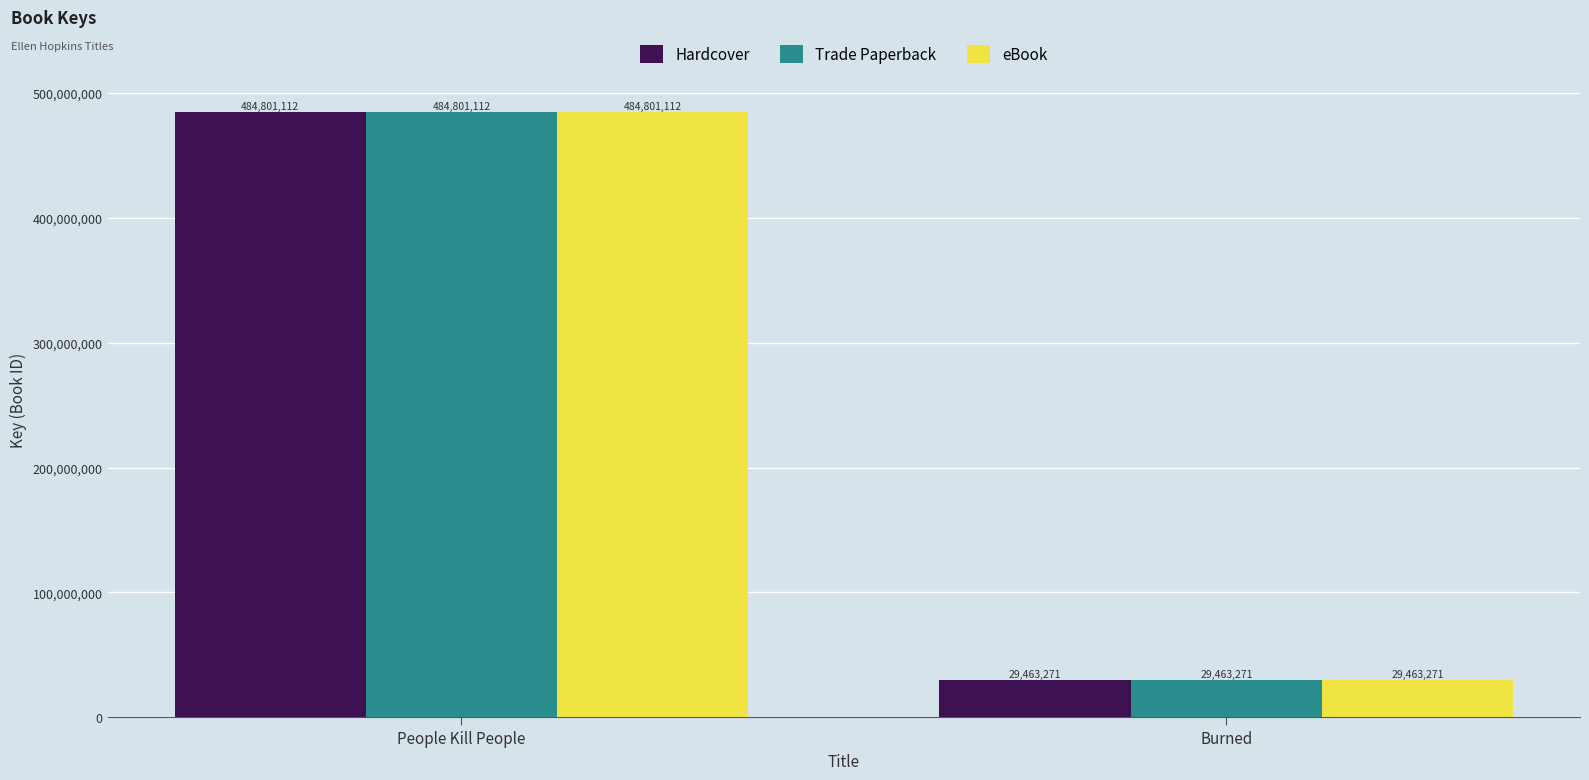

At which category does the chart reach its minimum across all series?

Burned